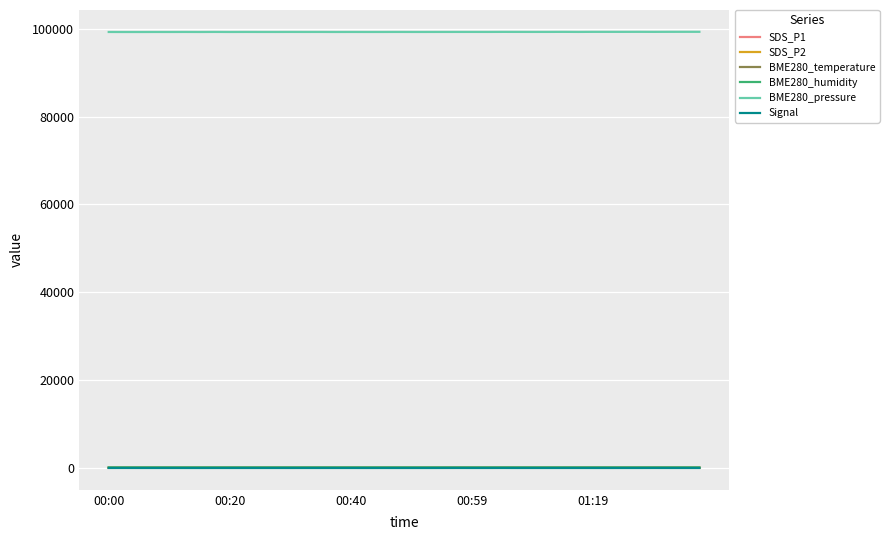

True or false: SDS_P2 and Signal intersect in this chart.

False